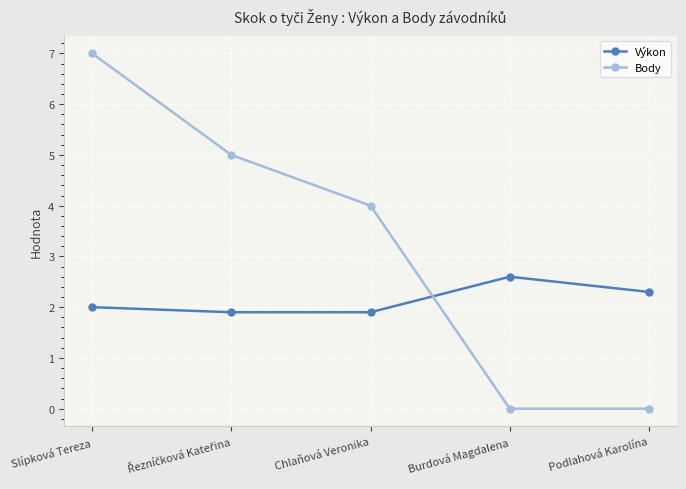

What is the spread (max minus min) of values at Burdová Magdalena?

2.6